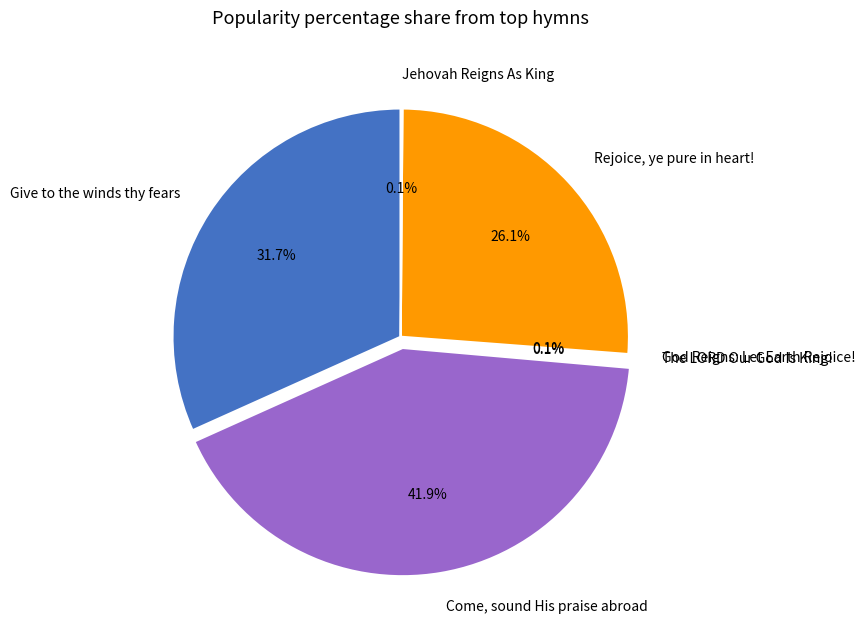

Is Come, sound His praise abroad the majority of the pie?

No